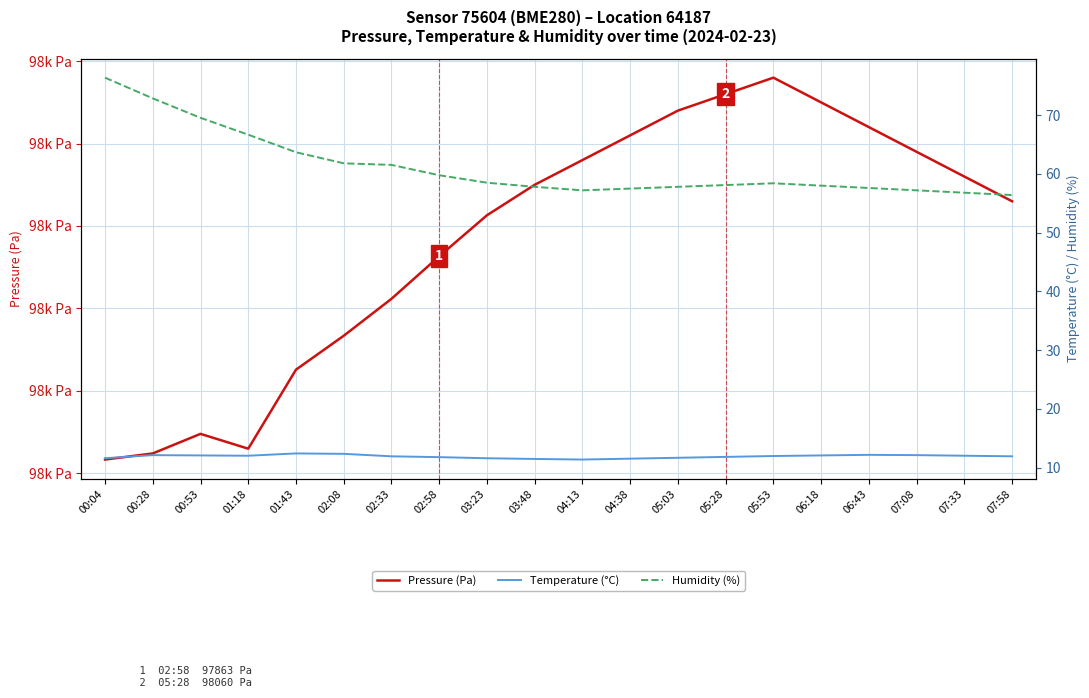

What are all the series names shown in the legend?

Pressure (Pa), Temperature (°C), Humidity (%)